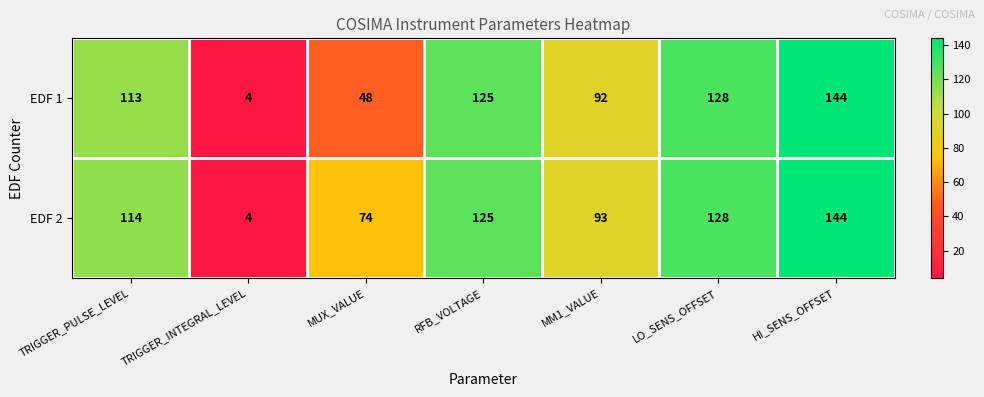

What is the sum of all EDF 2 values?

682